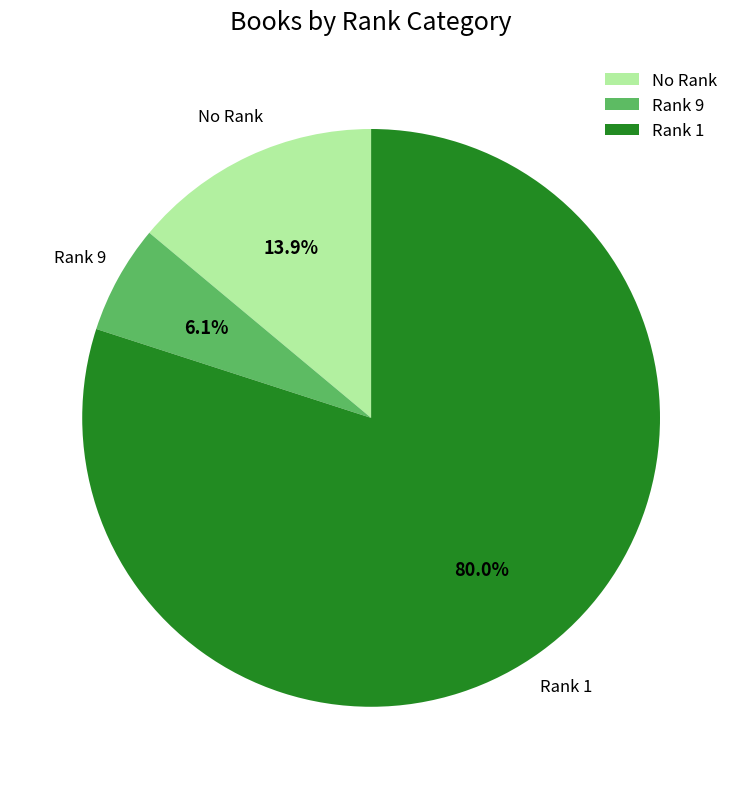

Which has a higher value, Rank 9 or No Rank?

No Rank